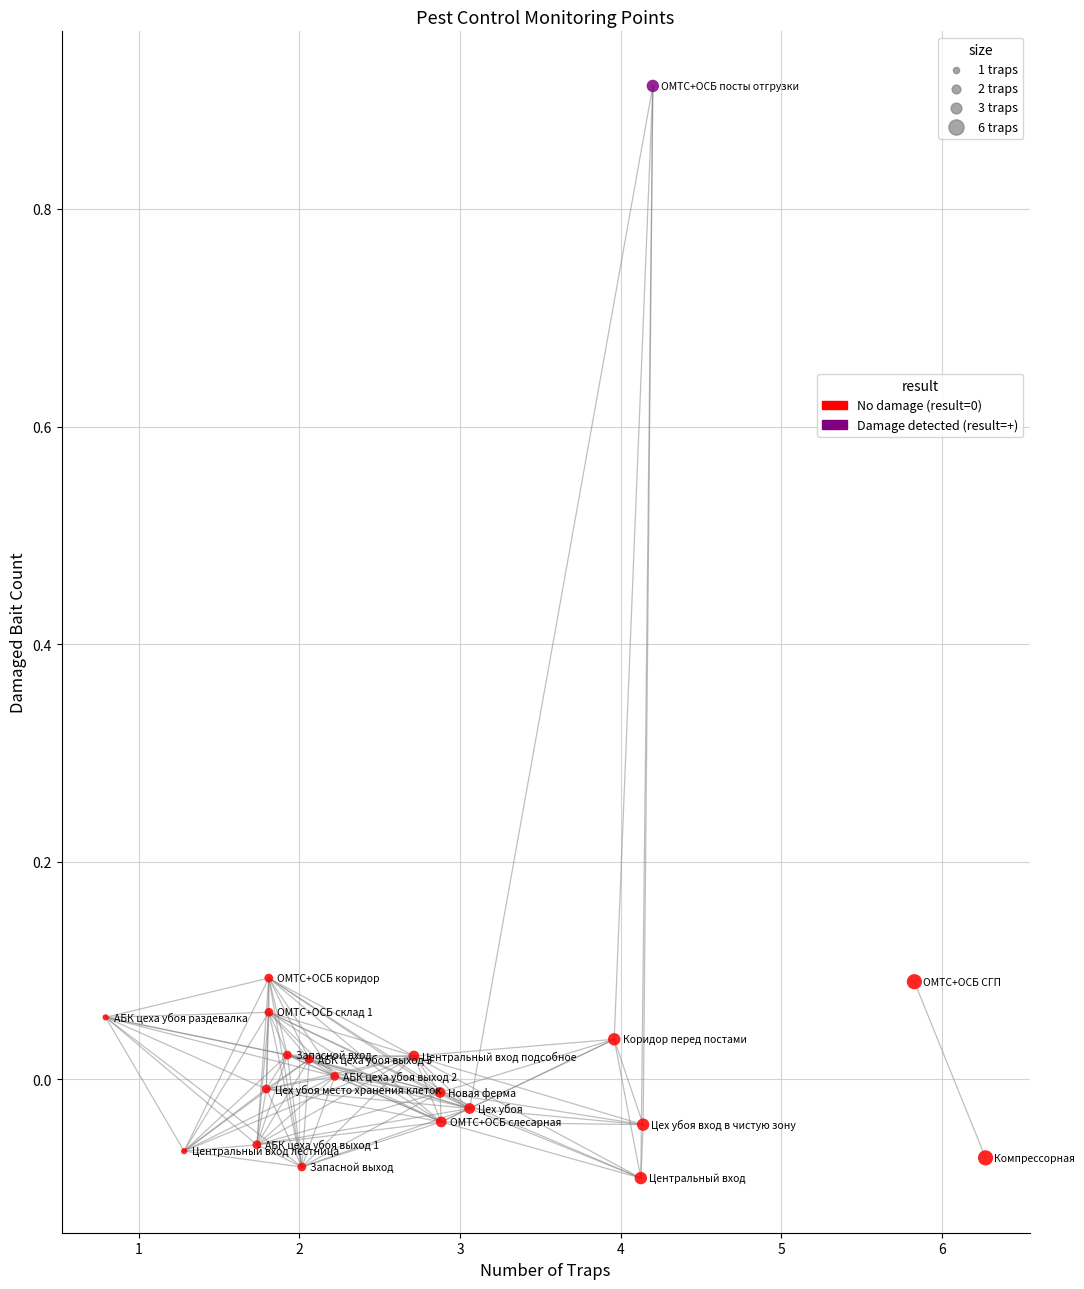

What is the range of X values (max minus min)?

5.5